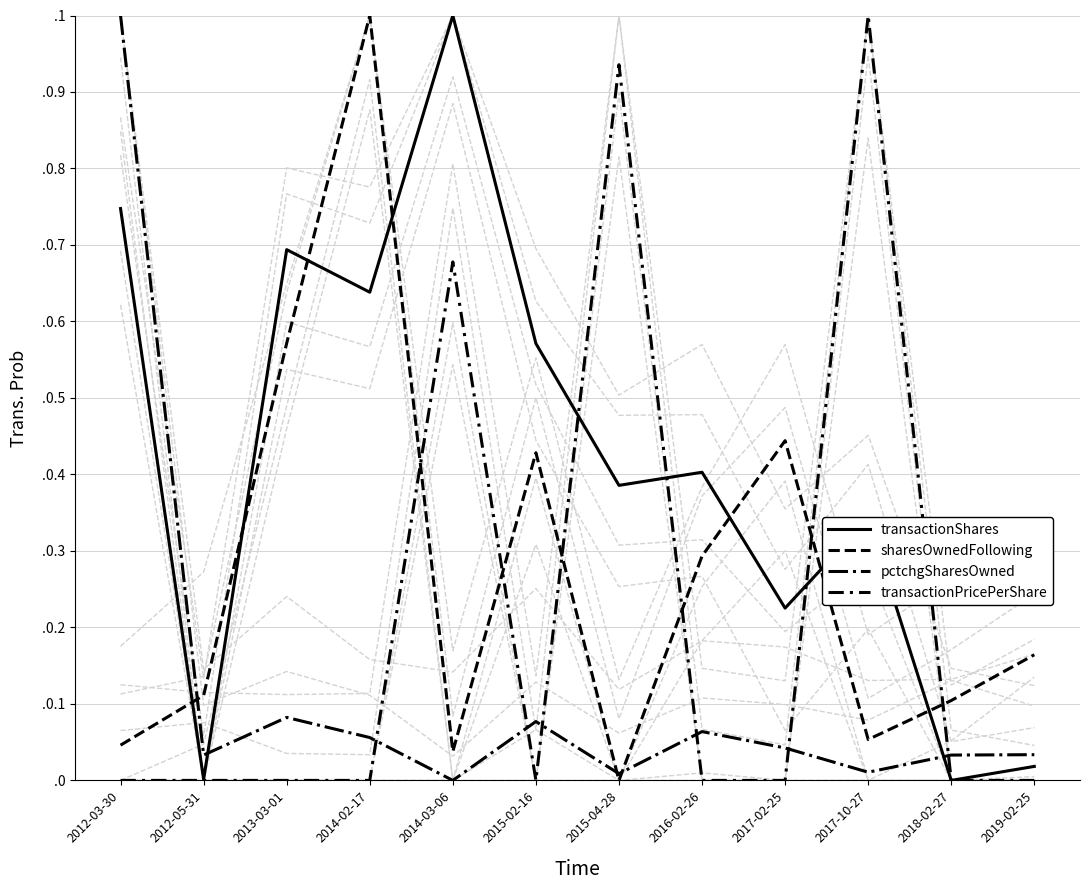

What is the total value across all series at 2018-02-27?

0.1